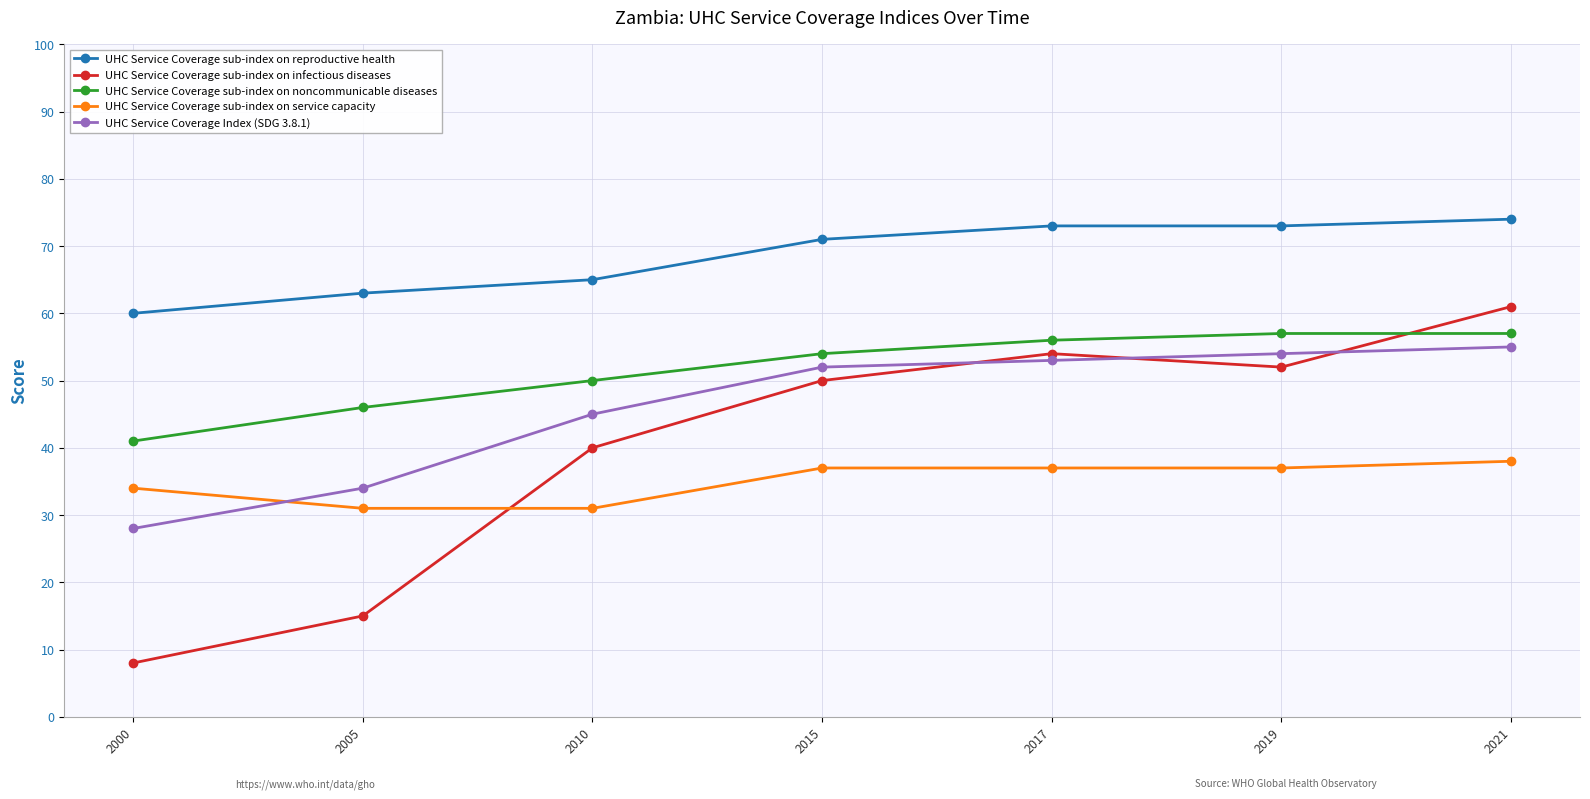

Reading left to right, what are all the values shown in this chart?

UHC Service Coverage sub-index on reproductive health: 60	63	65	71	73	73	74
UHC Service Coverage sub-index on infectious diseases: 8	15	40	50	54	52	61
UHC Service Coverage sub-index on noncommunicable diseases: 41	46	50	54	56	57	57
UHC Service Coverage sub-index on service capacity: 34	31	31	37	37	37	38
UHC Service Coverage Index (SDG 3.8.1): 28	34	45	52	53	54	55